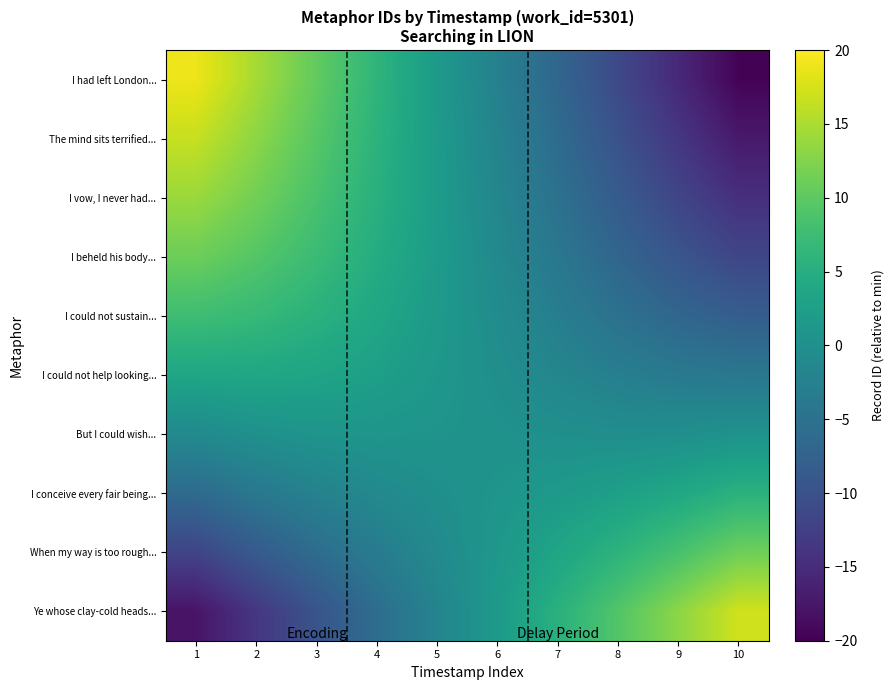

Reading left to right, extract all data points from this chart.

I had left London...: 1=18.9	2=14.6	3=10.4	4=6.1	5=1.8	6=-2.5	7=-6.8	8=-11.1	9=-15.4	10=-19.7
The mind sits terrified...: 1=16.6	2=13.1	3=9.5	4=5.7	5=1.9	6=-2.1	7=-6.0	8=-9.9	9=-13.6	10=-17.2
I vow, I never had...: 1=14.0	2=11.4	3=8.5	4=5.3	5=1.9	6=-1.6	7=-5.1	8=-8.5	9=-11.7	10=-14.6
I beheld his body...: 1=11.0	2=9.4	3=7.2	4=4.7	5=1.9	6=-1.1	7=-4.1	8=-6.9	9=-9.4	10=-11.6
I could not sustain...: 1=7.6	2=6.9	3=5.6	4=3.8	5=1.7	6=-0.6	7=-2.9	8=-5.0	9=-6.8	10=-8.1
I could not help looking...: 1=3.6	2=3.8	3=3.4	4=2.5	5=1.3	6=-0.2	7=-1.6	8=-2.8	9=-3.7	10=-4.1
But I could wish...: 1=-1.0	2=0.2	3=0.8	4=0.9	5=0.7	6=0.3	7=-0.1	8=-0.3	9=-0.1	10=0.5
I conceive every fair being...: 1=-6.1	2=-4.0	3=-2.3	4=-1.0	5=-0.0	6=0.8	7=1.6	8=2.6	9=3.9	10=5.6
When my way is too rough...: 1=-11.8	2=-8.6	3=-5.8	4=-3.3	5=-0.9	6=1.3	7=3.5	8=5.8	9=8.4	10=11.2
Ye whose clay-cold heads...: 1=-17.8	2=-13.6	3=-9.6	4=-5.7	5=-1.9	6=1.8	7=5.5	8=9.2	9=13.1	10=17.1